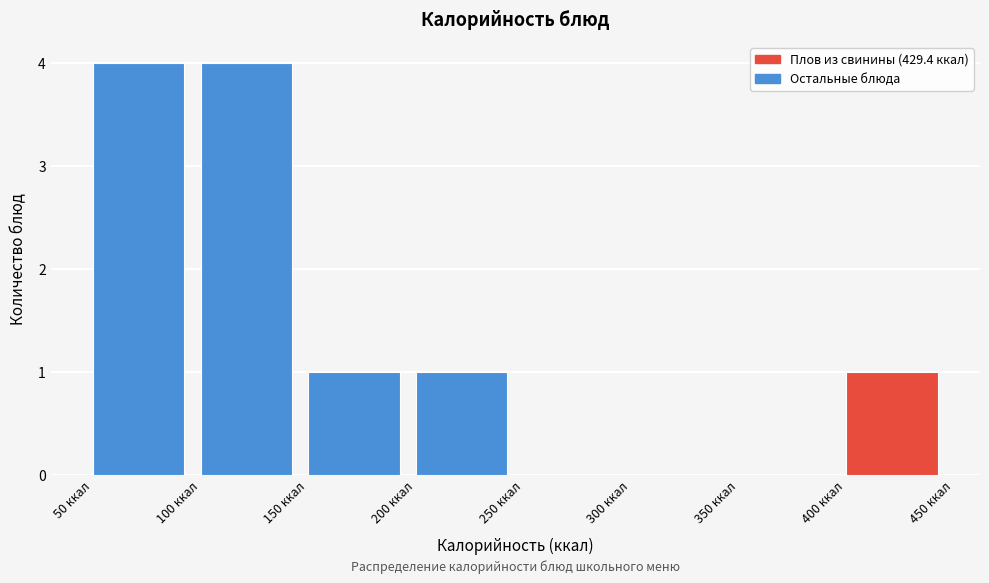

How tall is the bar that spans 400 to 450 on the x-axis? The values are not printed on the chart, so give them approximately, as read against the axis.

1